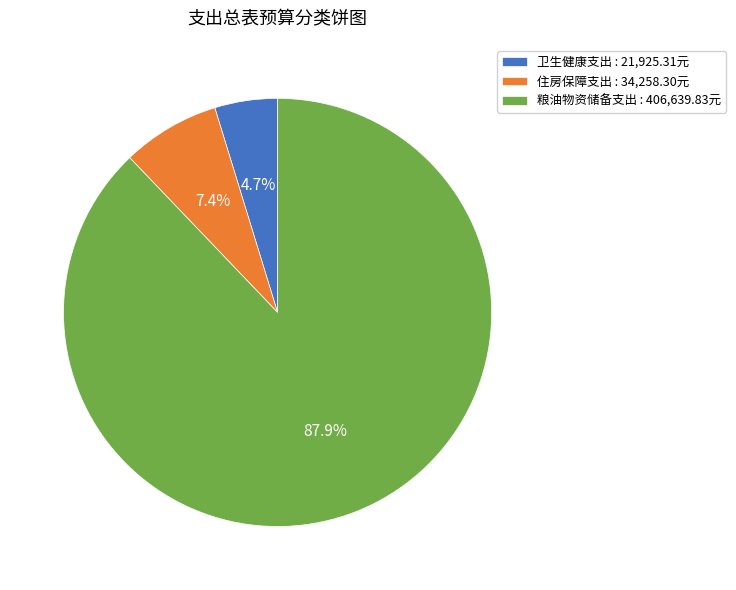

Is there any slice that represents more than half of the pie?

Yes